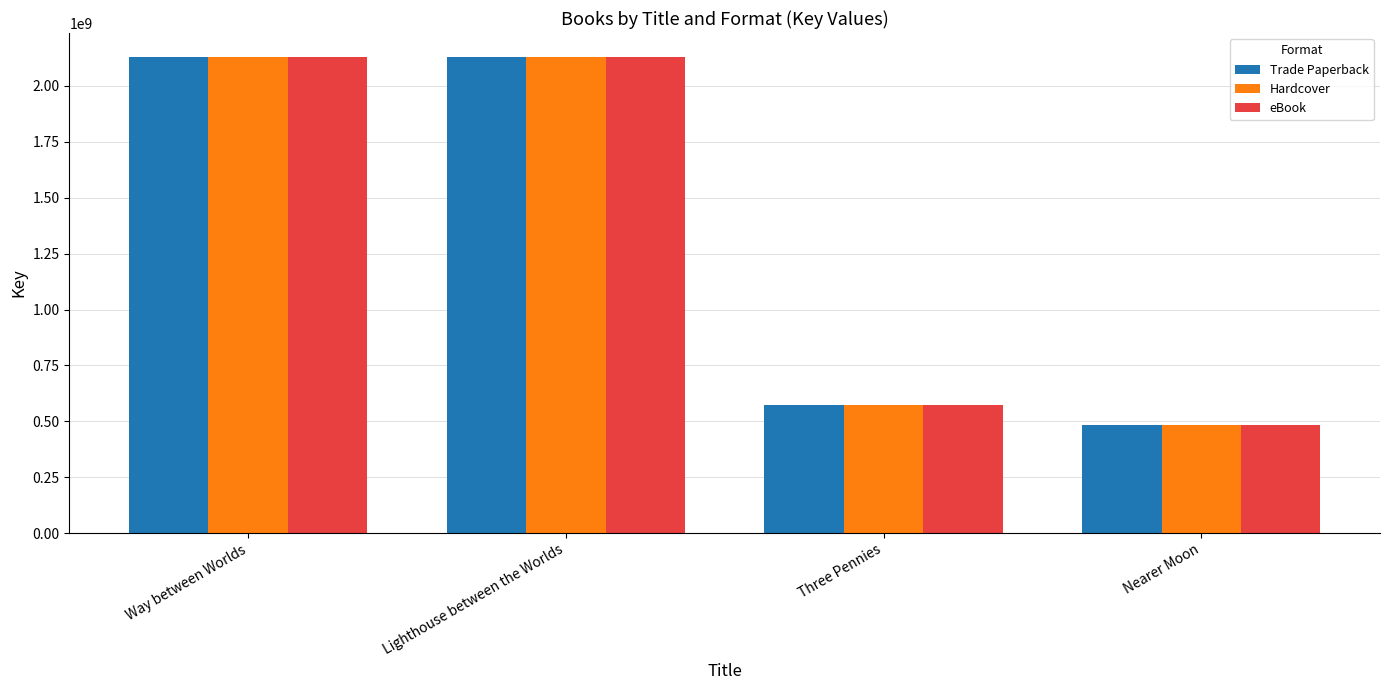

At how many categories does at least one series exceed 1124967650?

2